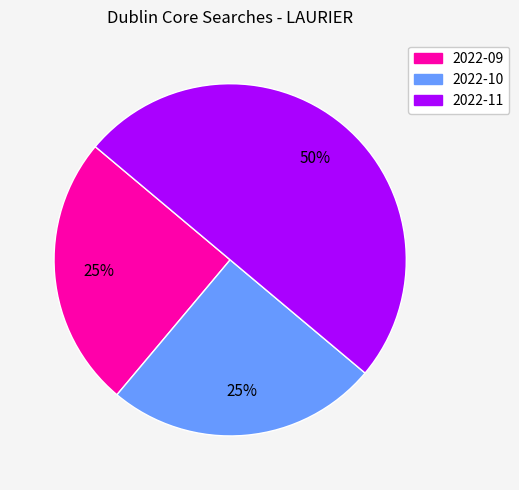

Which category has the biggest portion of the pie?

2022-11